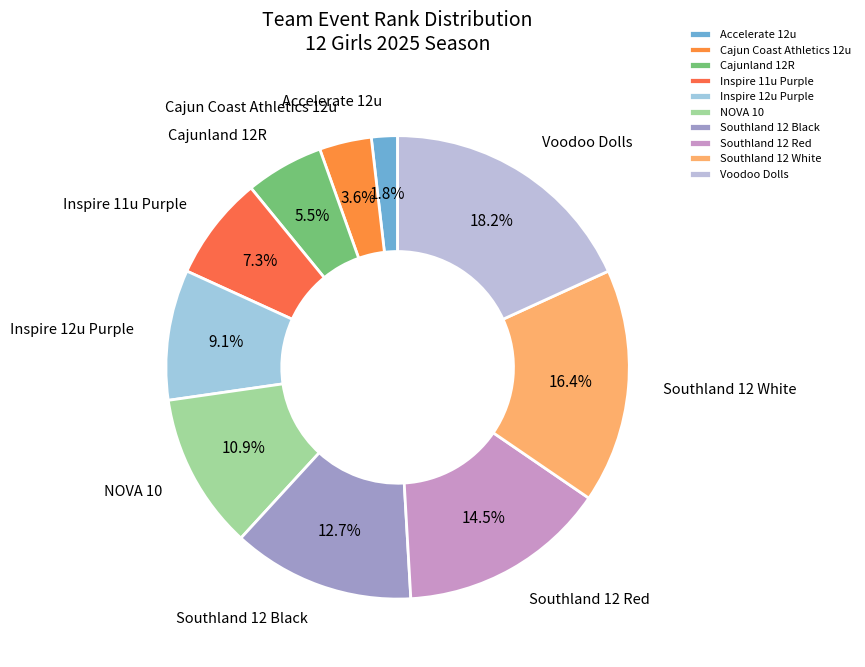

To the nearest percent, what percentage of the pie is Southland 12 Black?

13%